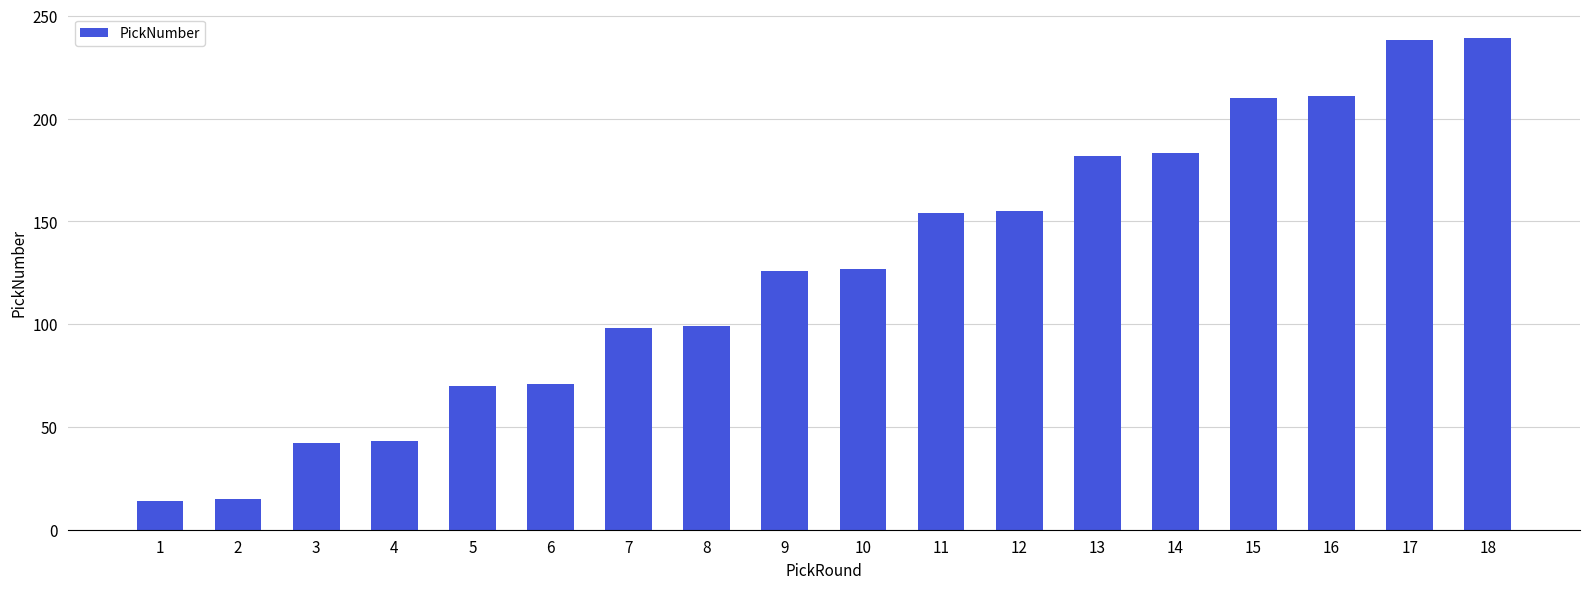

What is the change in value from 9 to 12?

+29